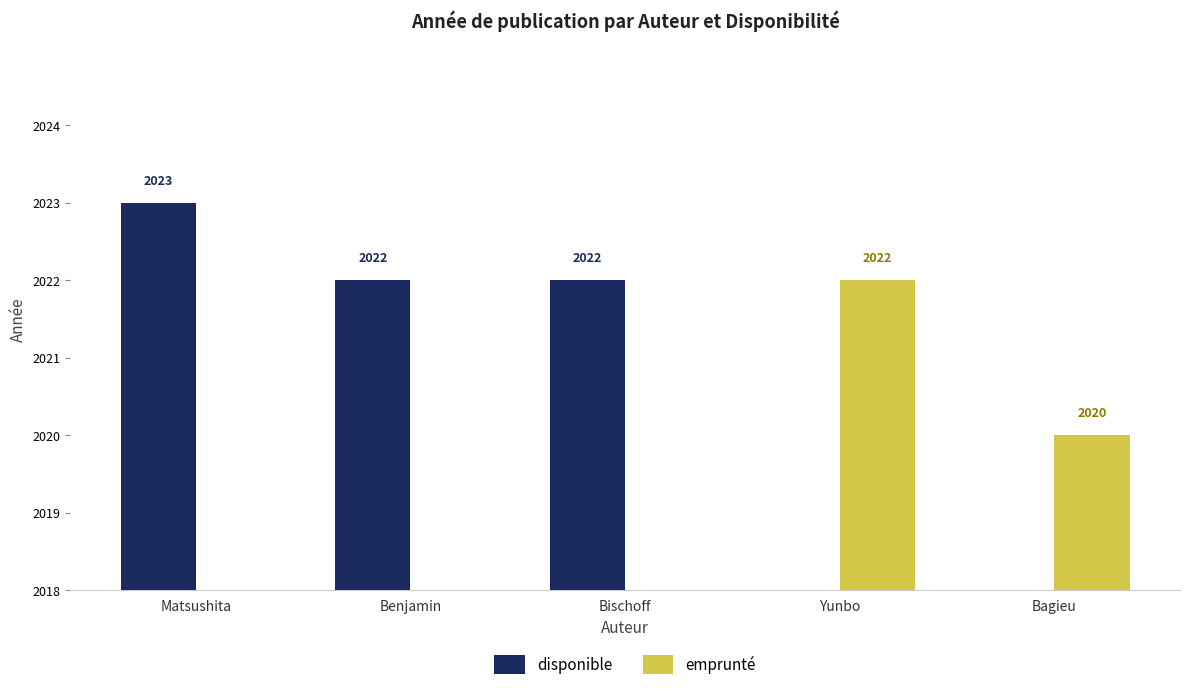

Count the disponible values in the range 2022 to 2023.

3